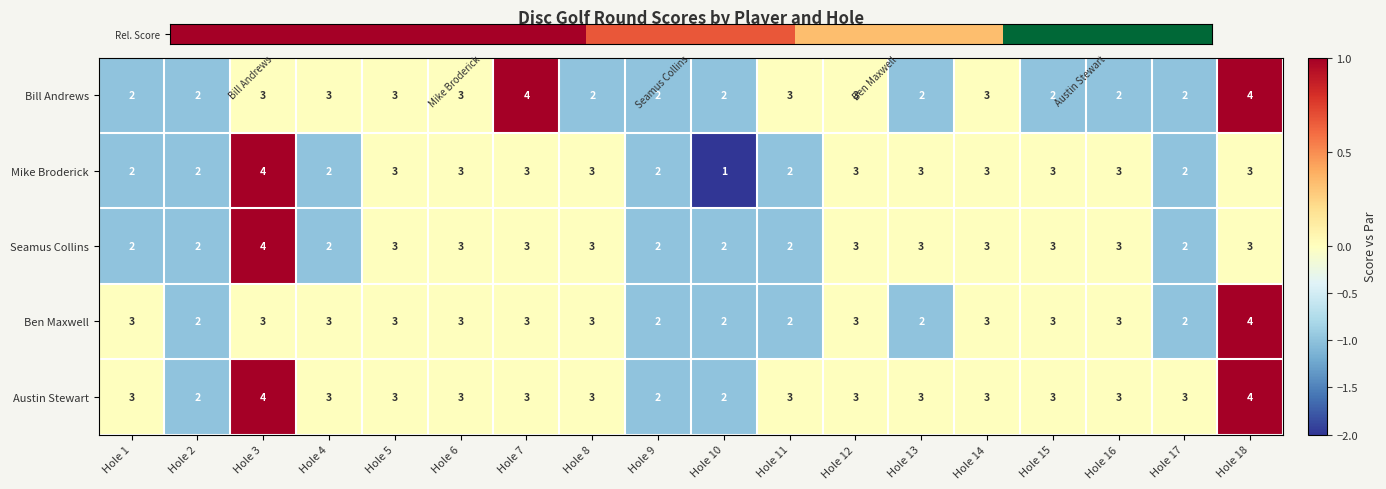

What is the average value of the Ben Maxwell series?

3